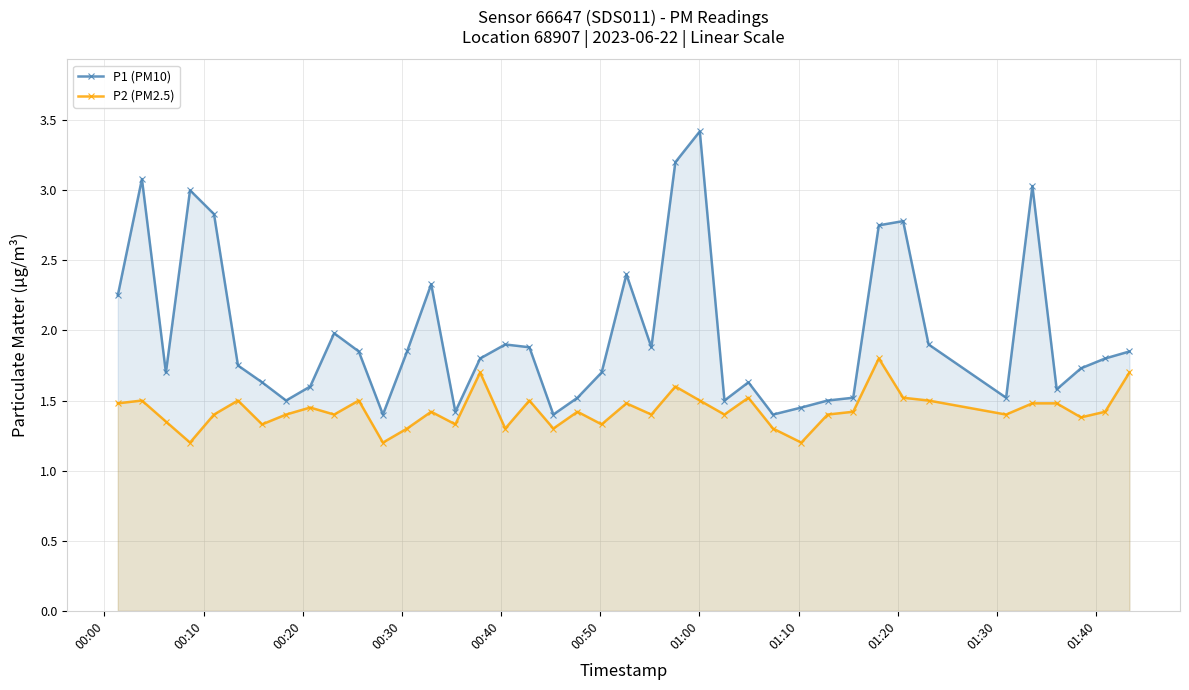

List the series in order of their overall mean, lowest first.

P2 (PM2.5), P1 (PM10)